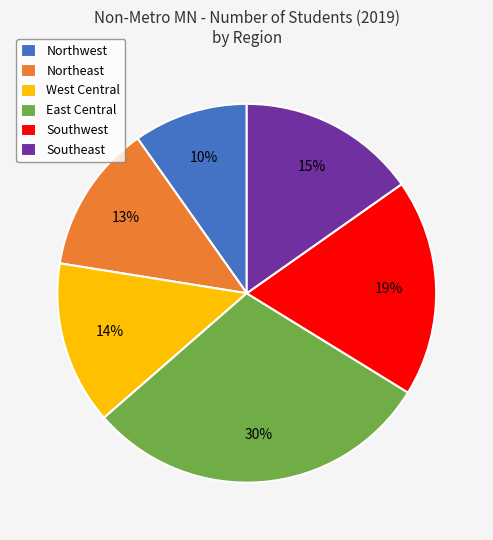

To the nearest percent, what is the difference between the Southeast and Northwest slice percentages?

5%